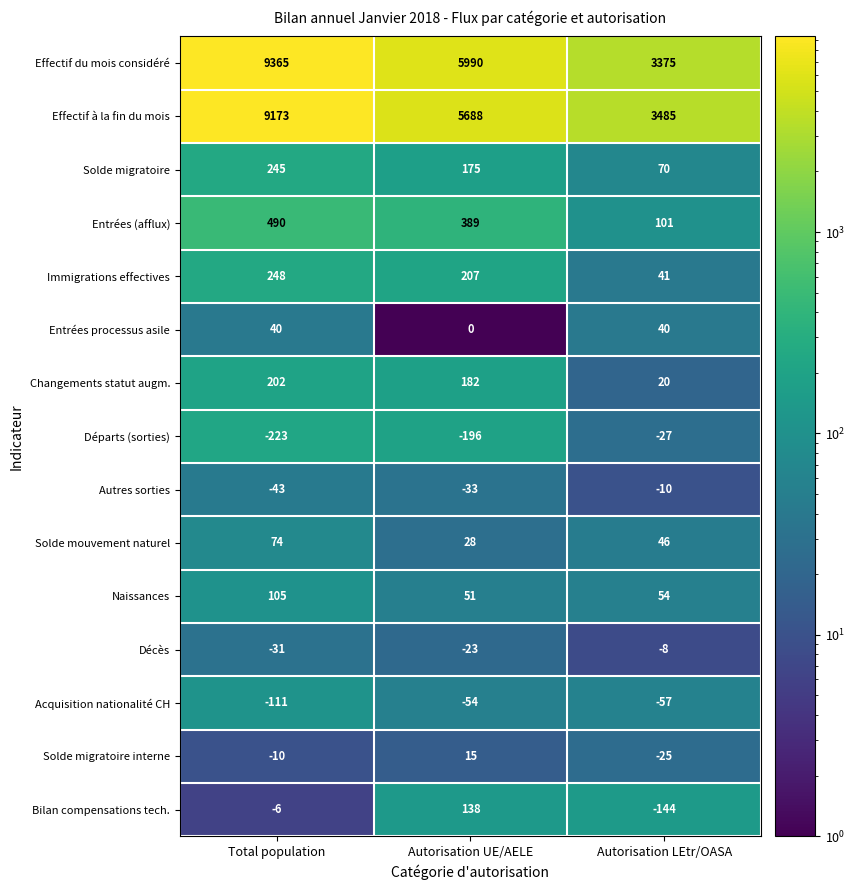

How many data points does each series have?

3